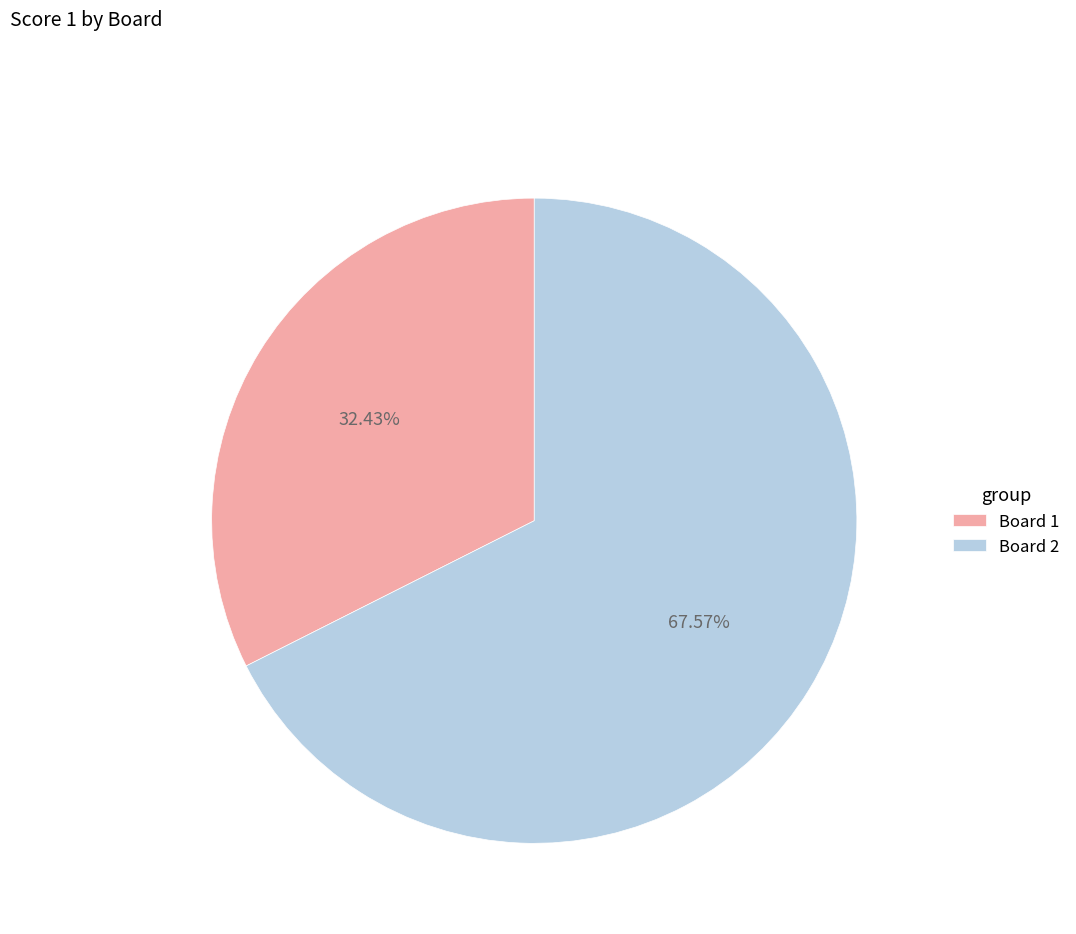

What is the largest slice in the pie chart?

Board 2